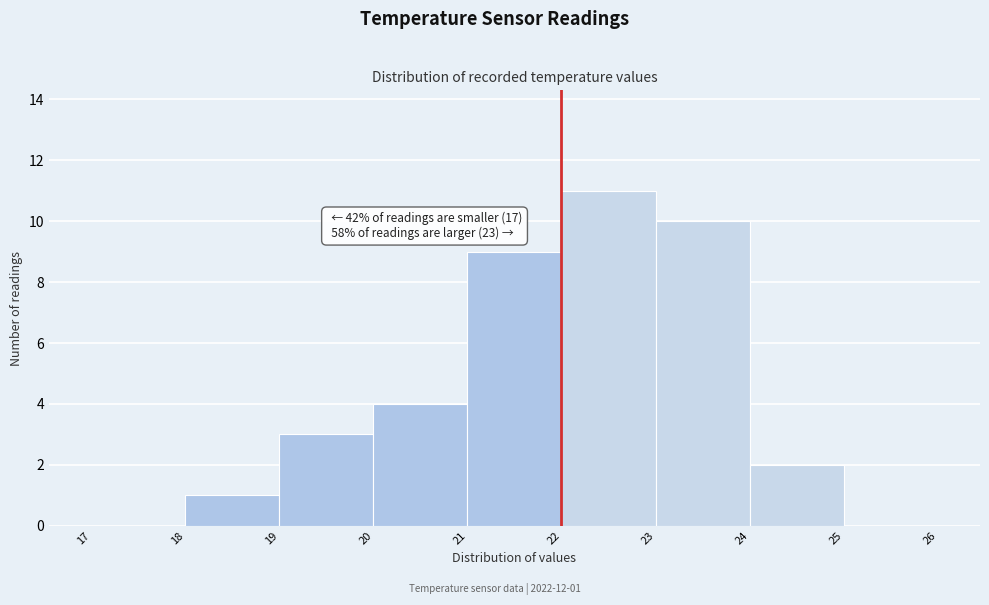

Over which range of the x-axis is the bar tallest?

22 to 23